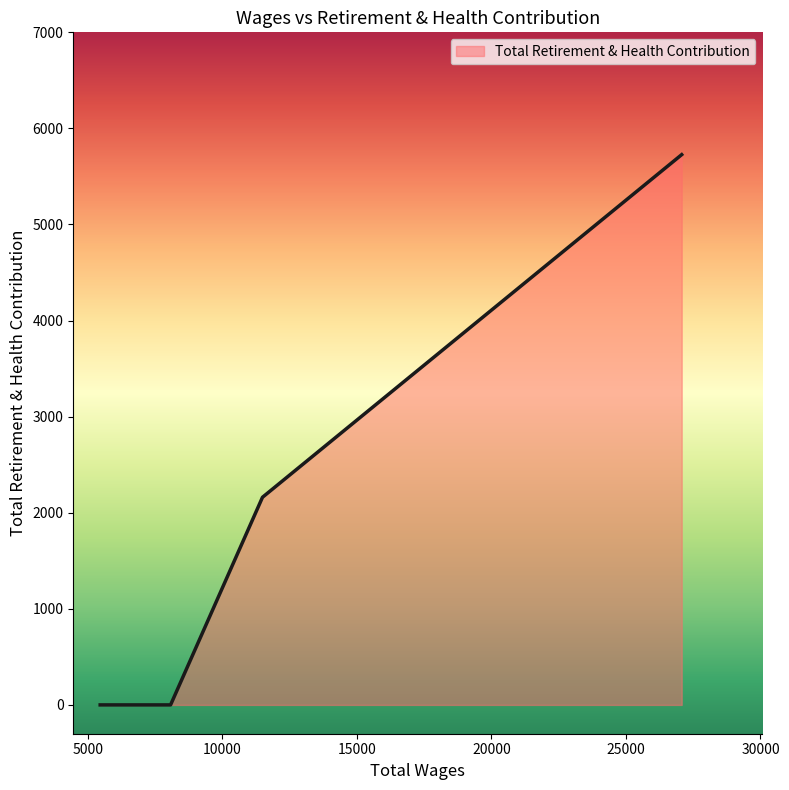

What is the greatest value displayed?

5727